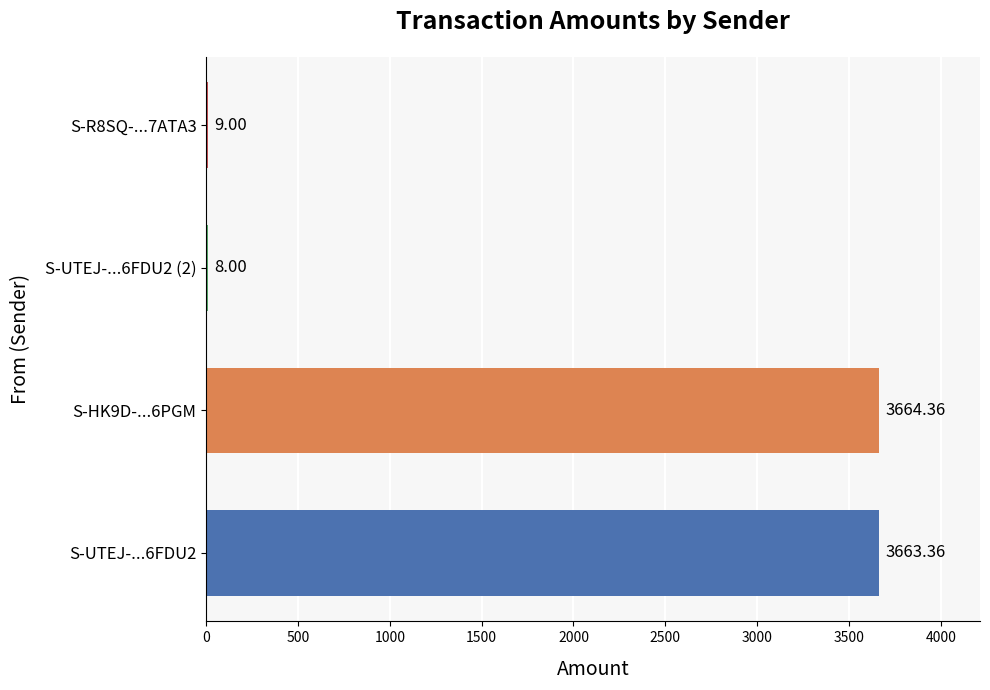

What is the sum of the values at S-UTEJ-...6FDU2 (2) and S-HK9D-...6PGM?

3672.4